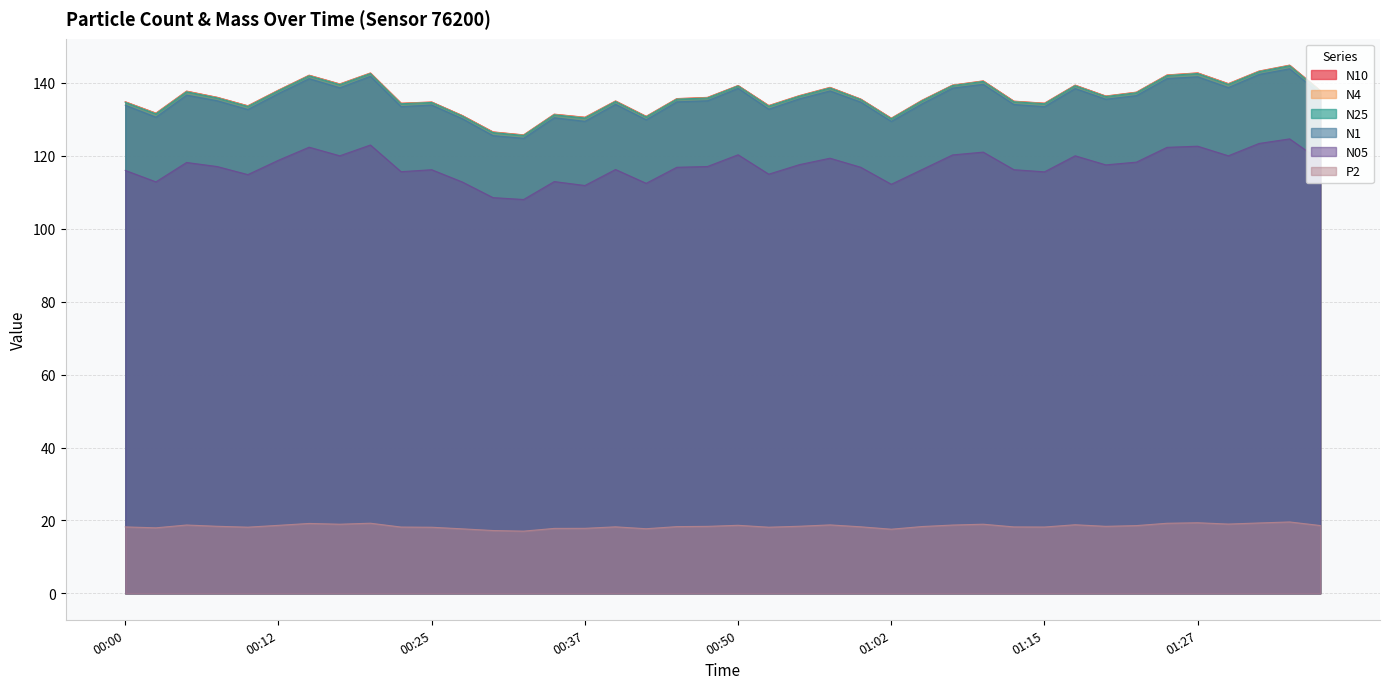

How many data points in N4 are less than 136?

19